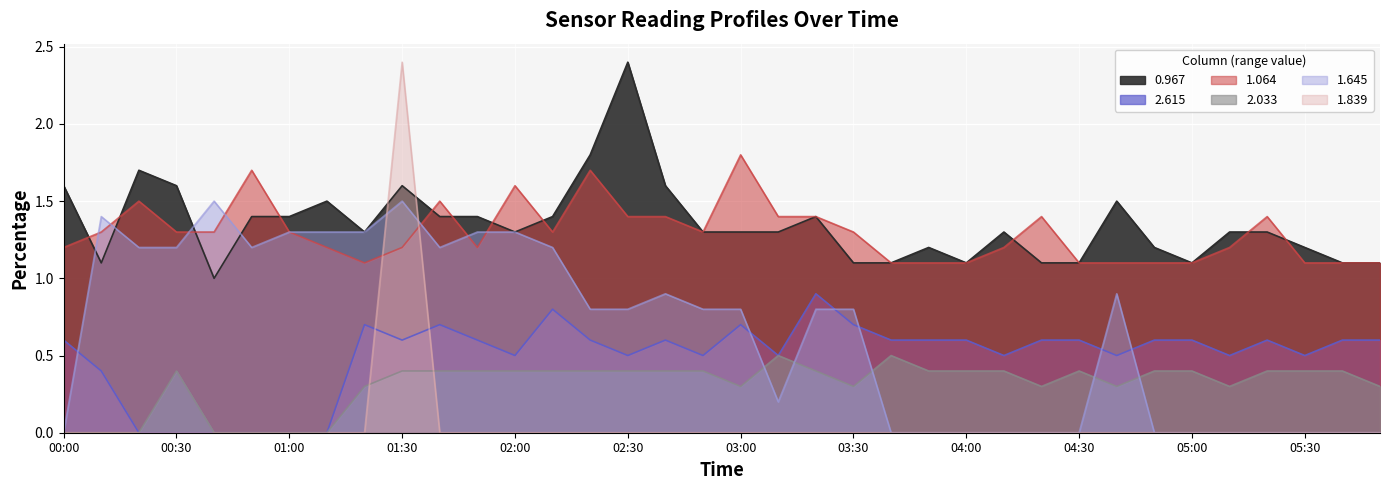

How many lines are shown in the chart?

6